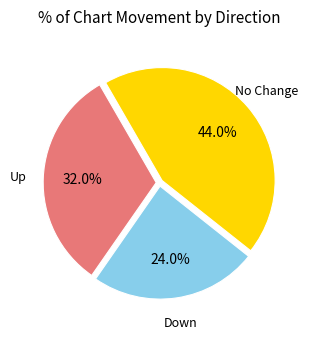

To the nearest percent, what is the average slice percentage?

33%